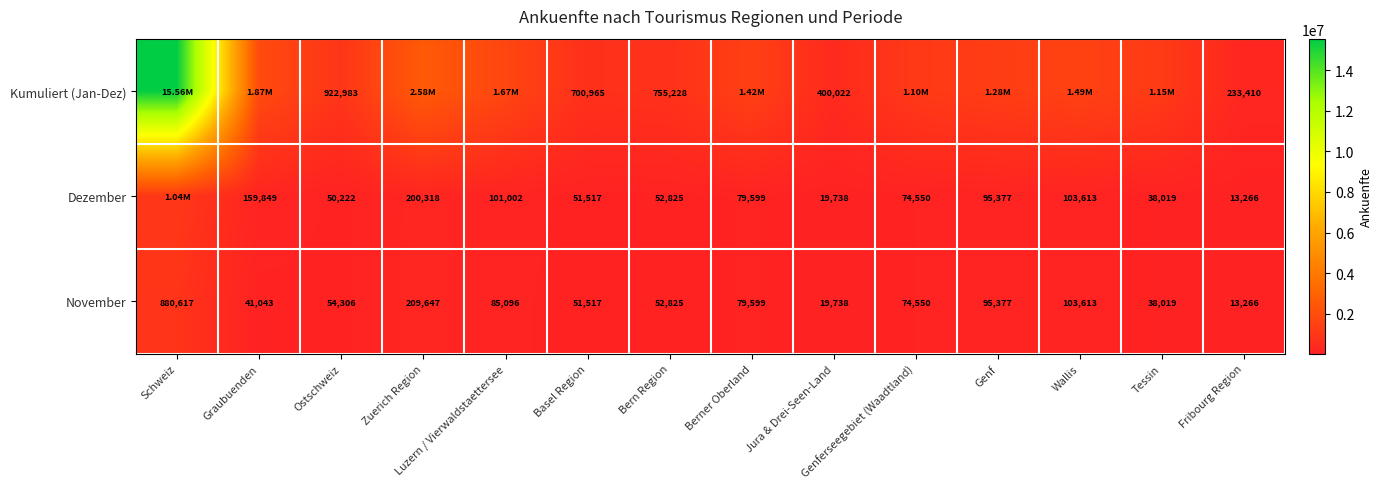

True or false: November has a value of 23277 at Basel Region.

False